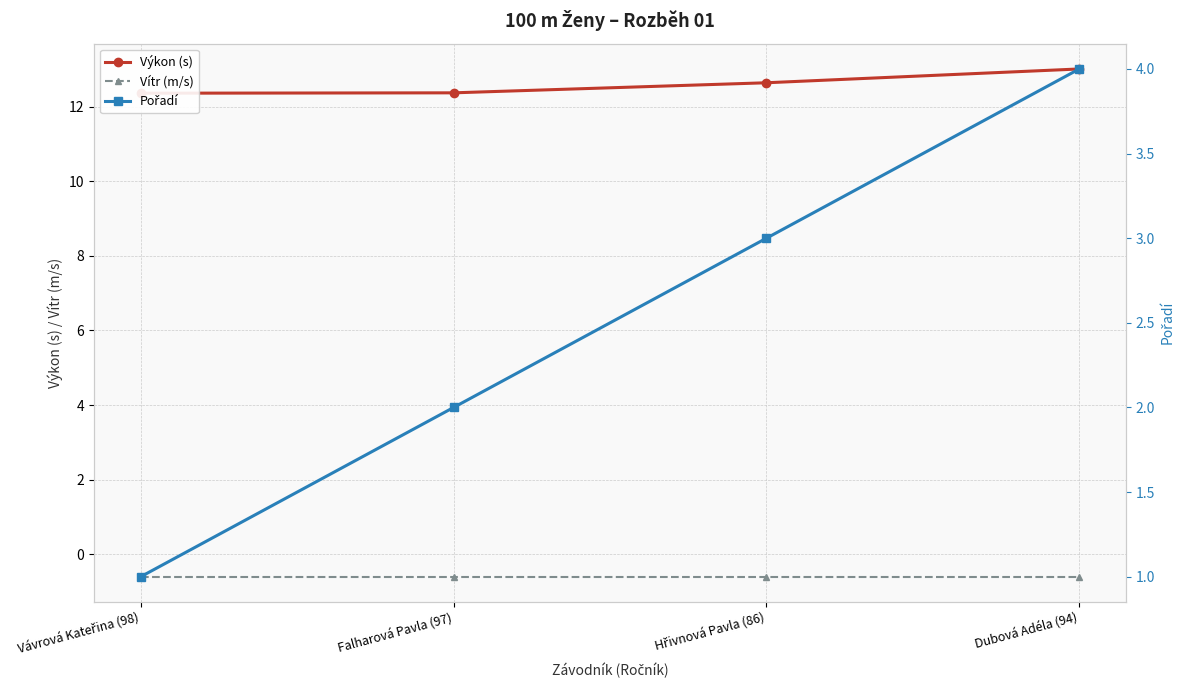

Rank the series by their average value, from lowest to highest.

Vítr (m/s), Pořadí, Výkon (s)